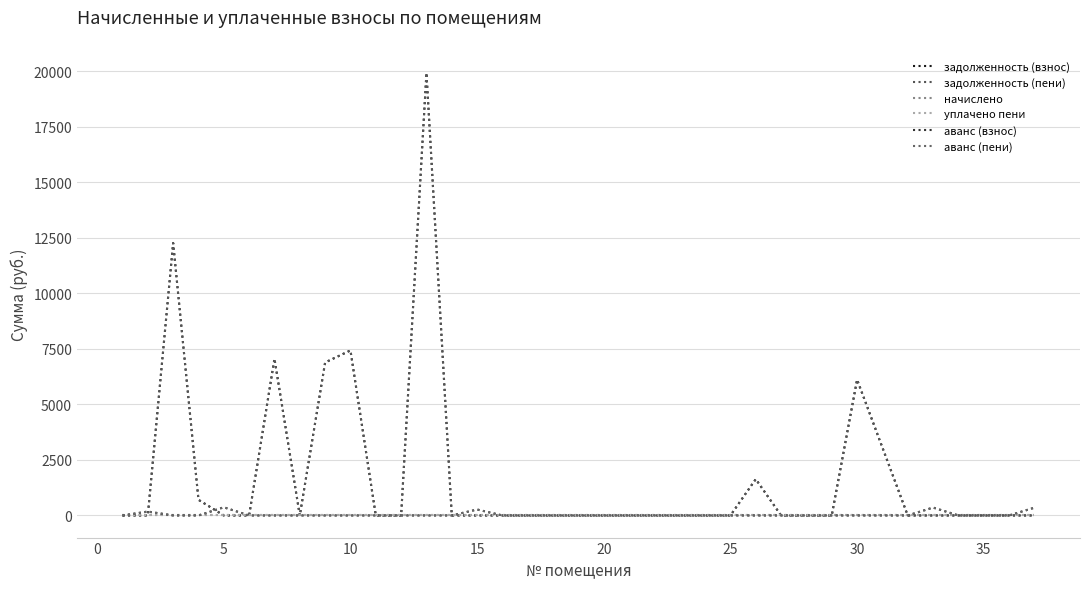

Is this an area chart (filled region under the line)?

No